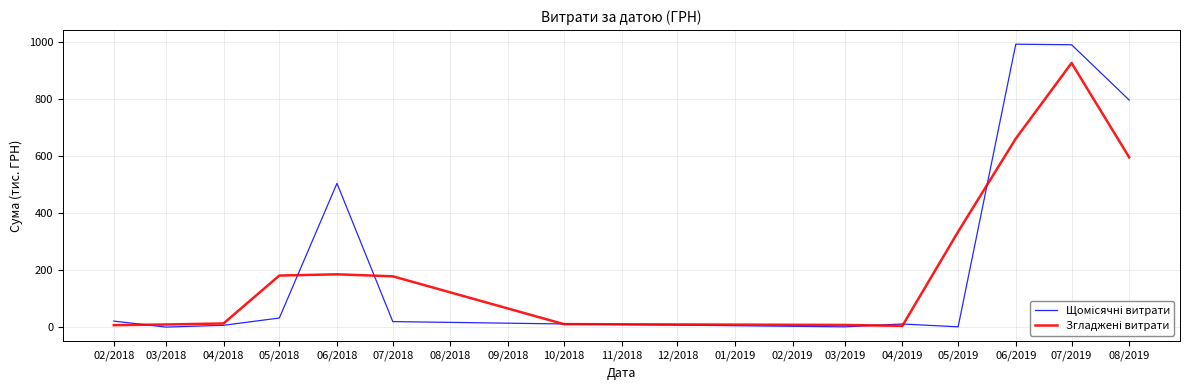

What is the difference between the highest and lowest values at 06/2018?

319.2